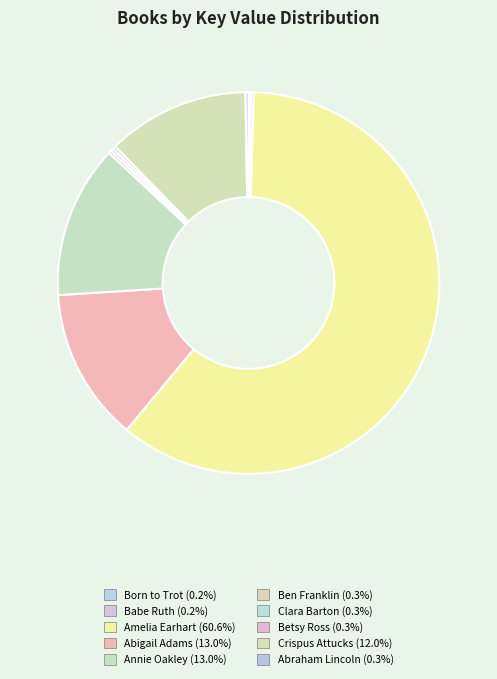

Which category has the smallest portion of the pie?

Born to Trot